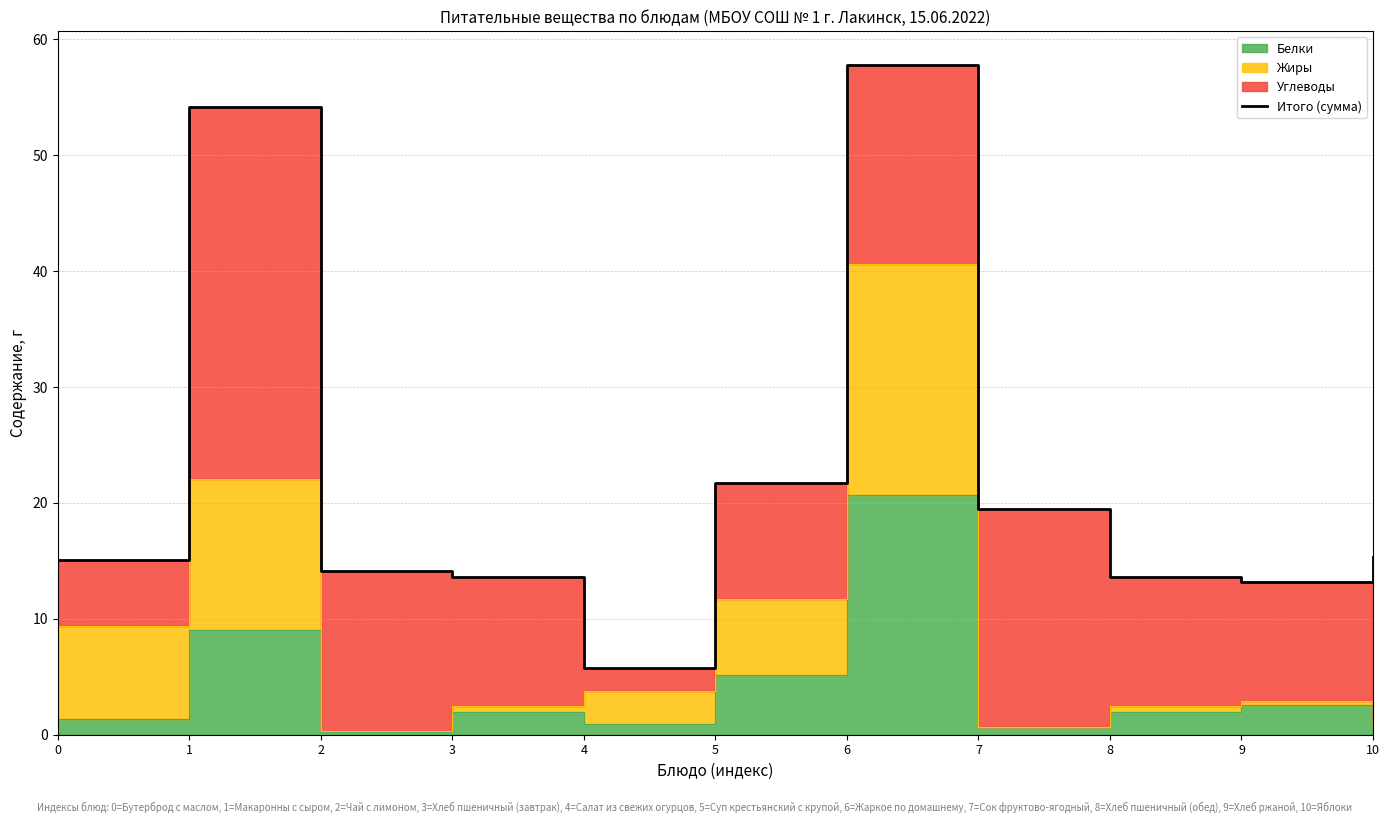

How many interior local valleys (lower than both neighbors) does the data have?

2